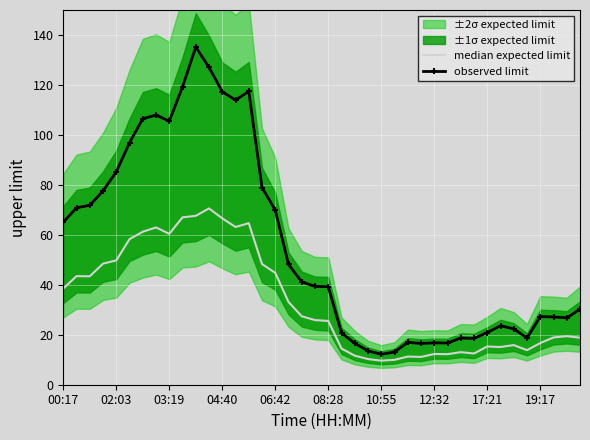

The median expected limit series shows 11.6 at 22. True or false?

True